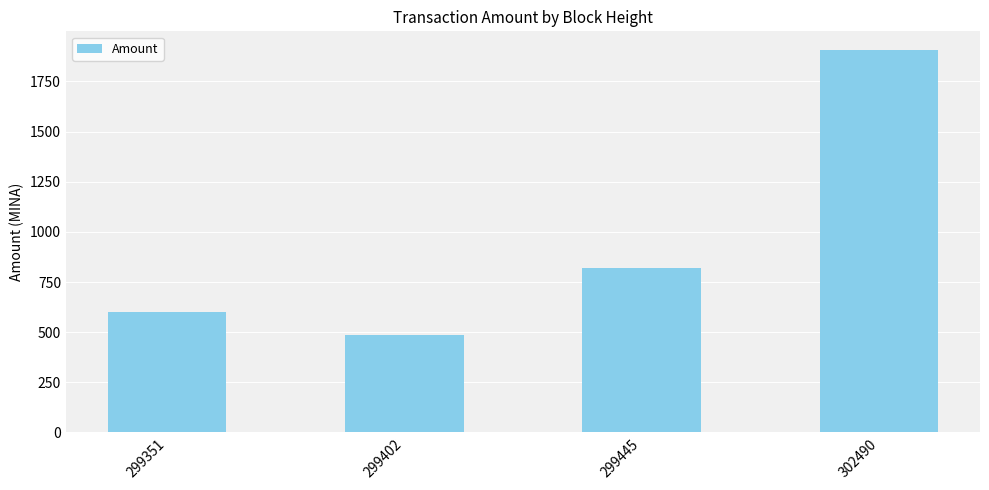

What is the difference between the maximum and minimum values?

1418.2